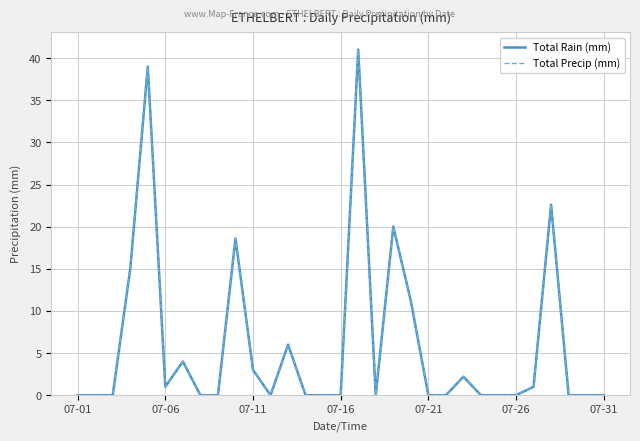

Which series has the widest spread of values?

Total Rain (mm)